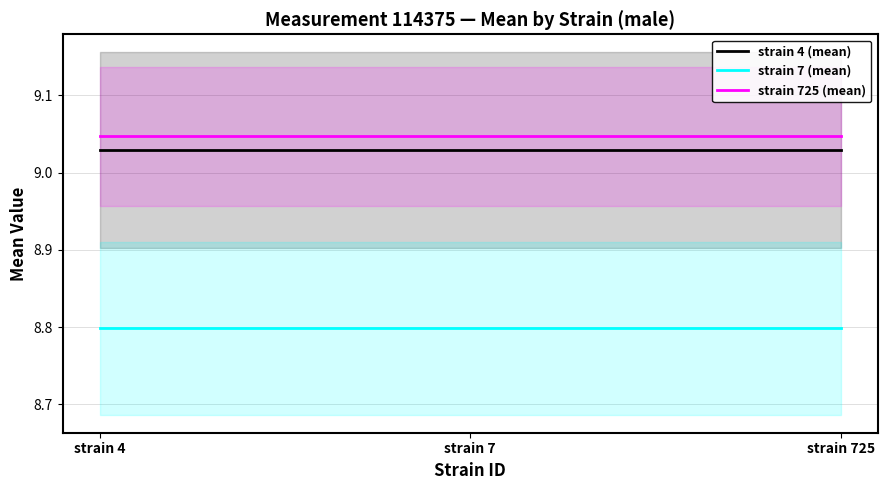

List the series in order of their peak value, highest first.

strain 725 (mean), strain 4 (mean), strain 7 (mean)